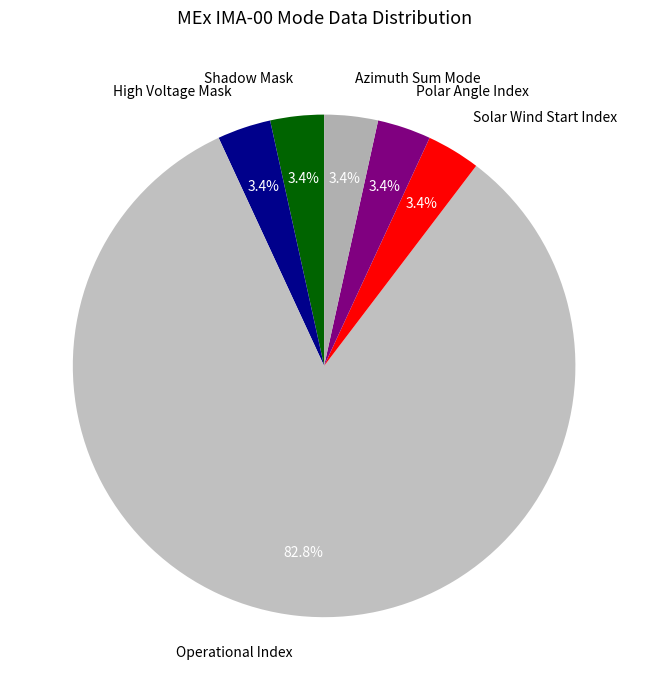

Does Operational Index represent more than half of the total?

Yes